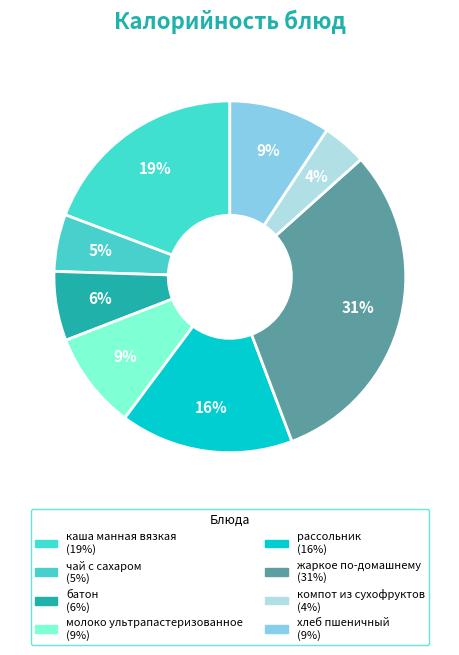

To the nearest percent, what percentage of the pie is батон?

6%